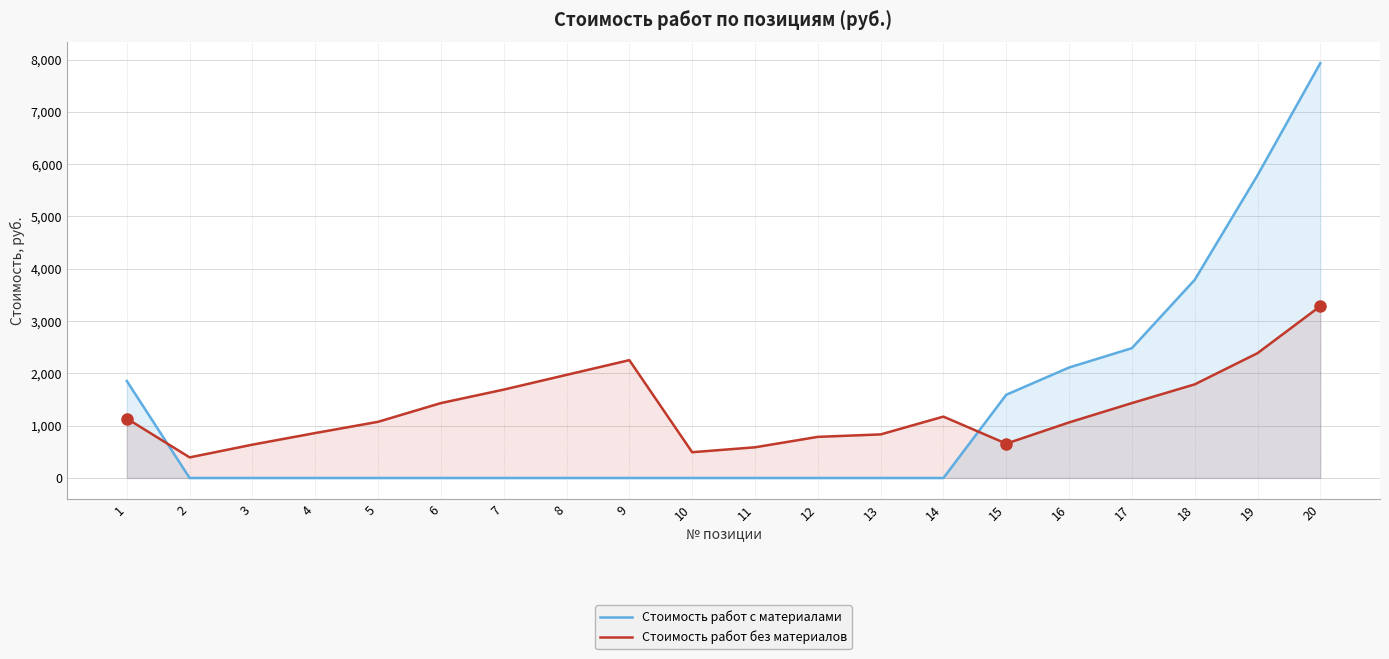

What is the sum of all Стоимость работ без материалов values?

25929.0